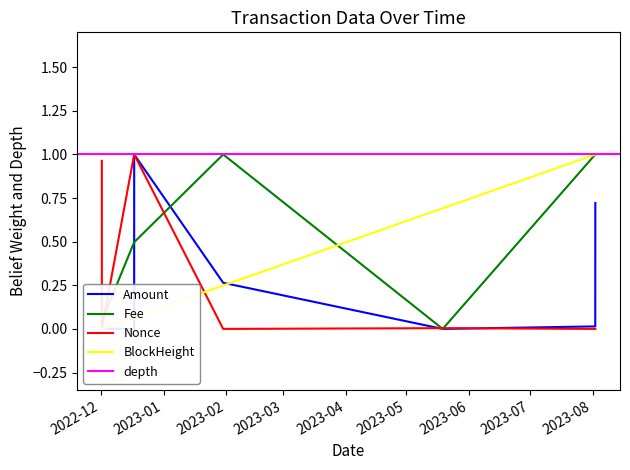

What is the highest value of the Amount series?

1.0